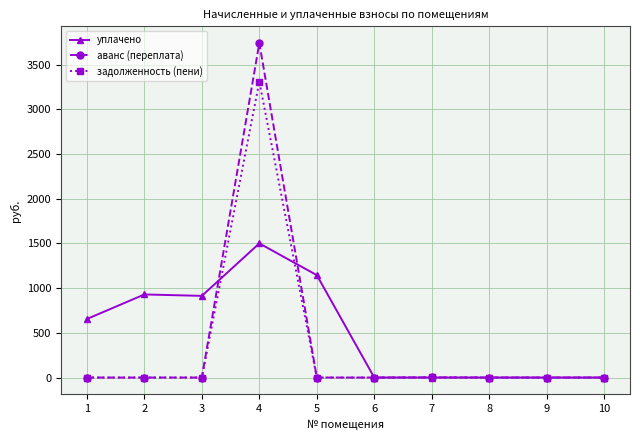

At which category is the sum across all series the highest?

4